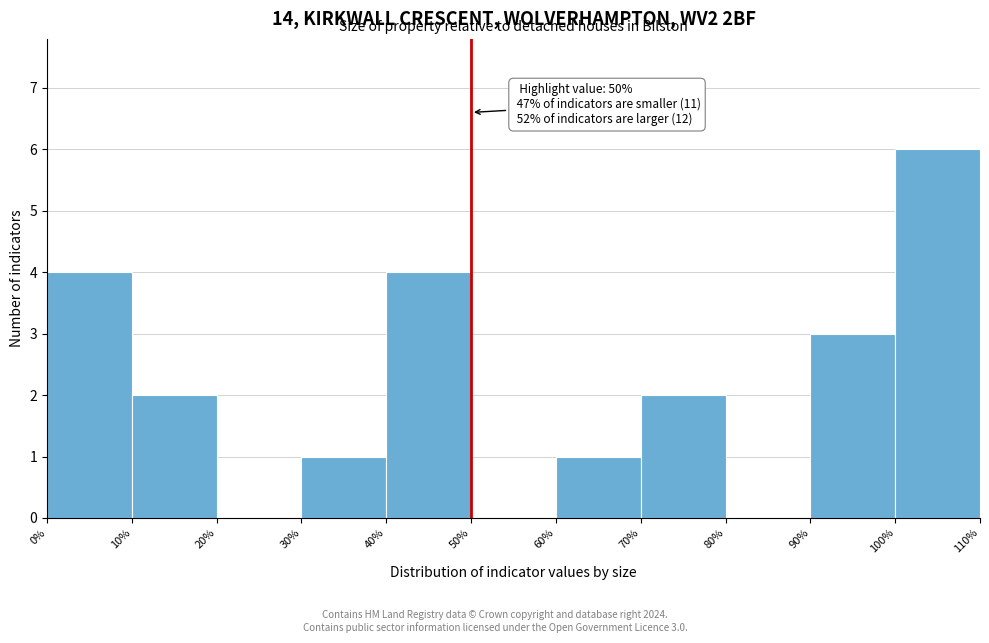

Which range on the x-axis has the tallest bar?

100% to 110%